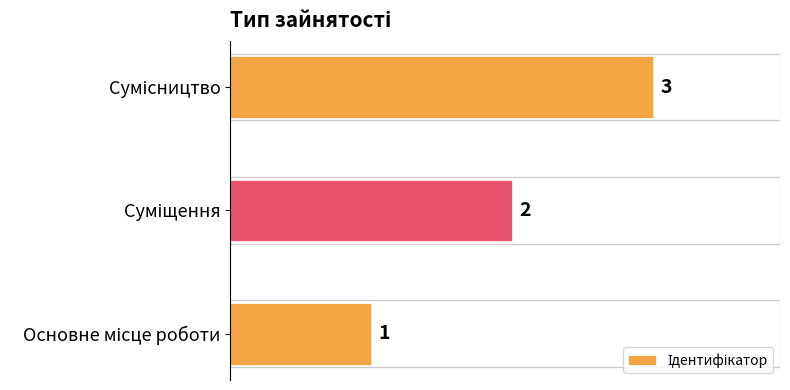

What is the greatest value displayed?

3